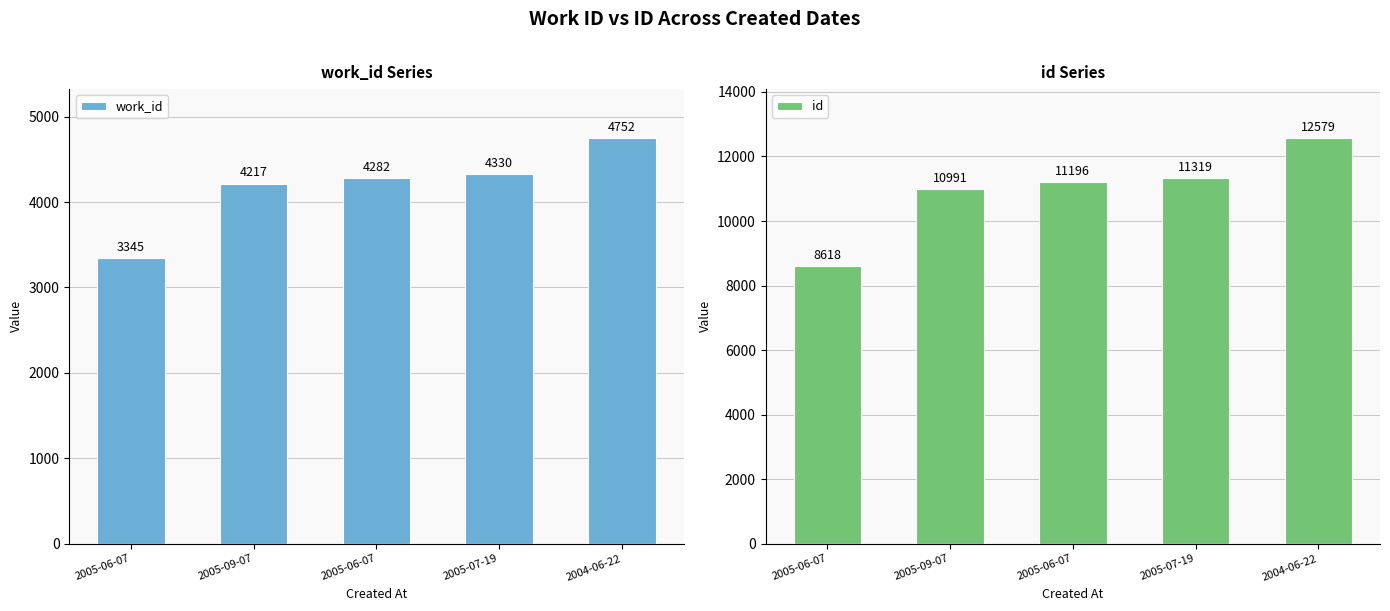

What is the minimum value shown in the chart?

3345